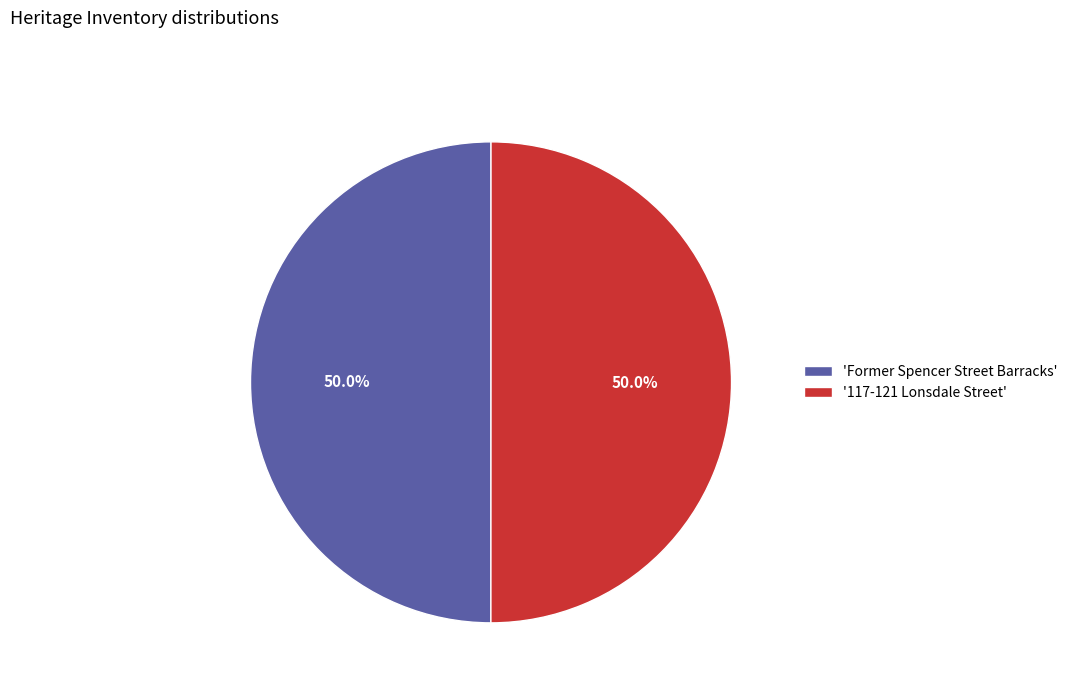

Approximately how many times larger is the value at 'Former Spencer Street Barracks' compared to '117-121 Lonsdale Street'?

1.0